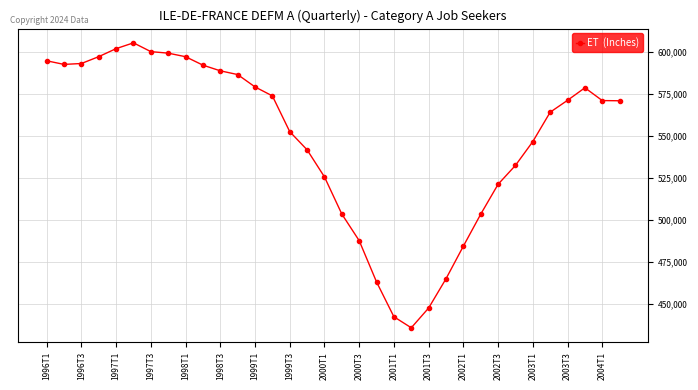

What is the difference between the second highest and minimum values?

165720